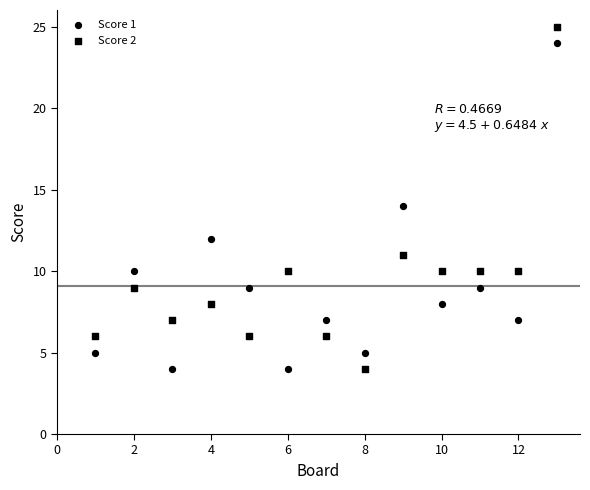

How many data points are displayed?

26